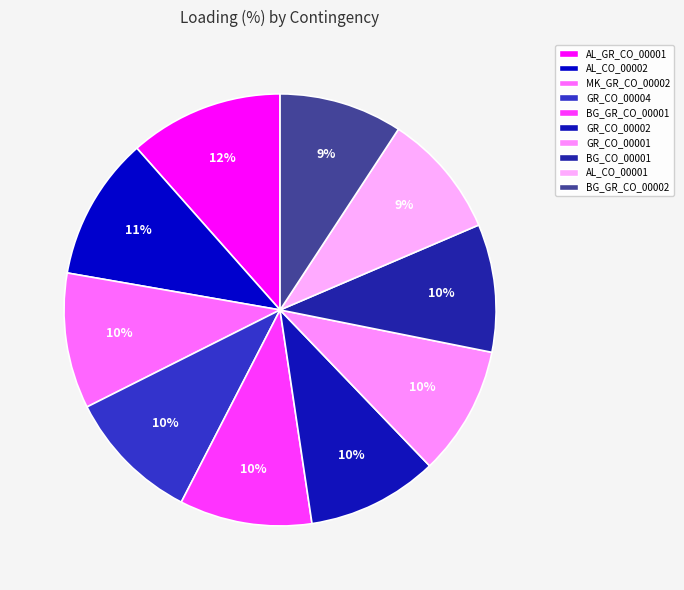

How many segments does this pie chart have?

10